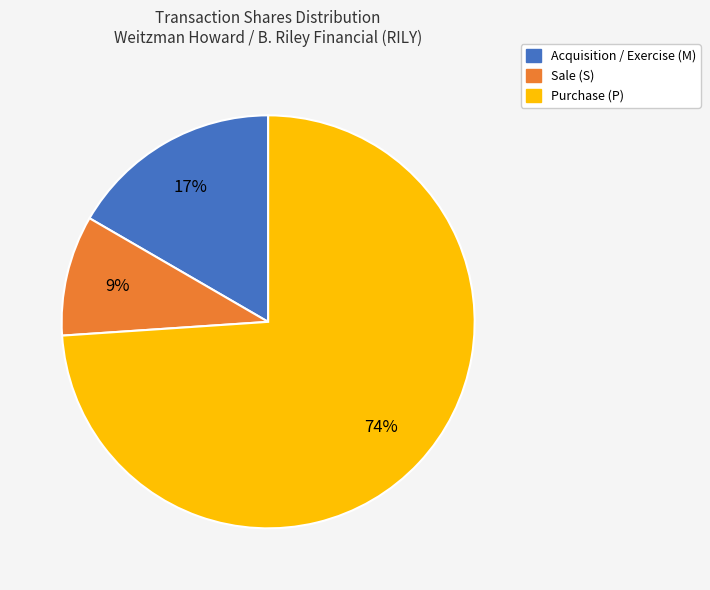

To the nearest percent, what is the difference between the largest and smallest slice percentages?

65%